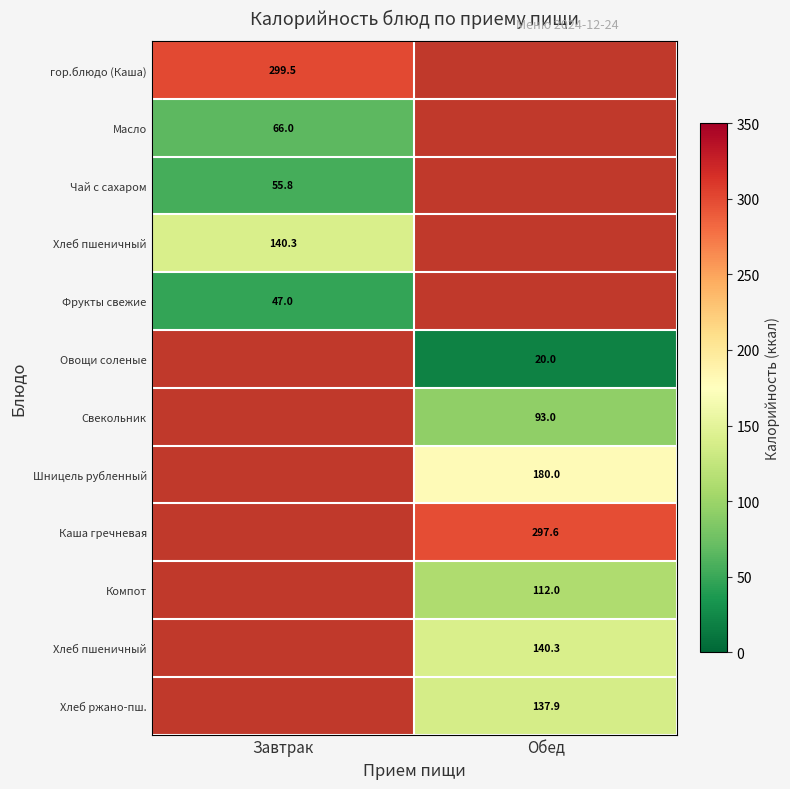

Which has a higher value, Завтрак or Обед?

Обед